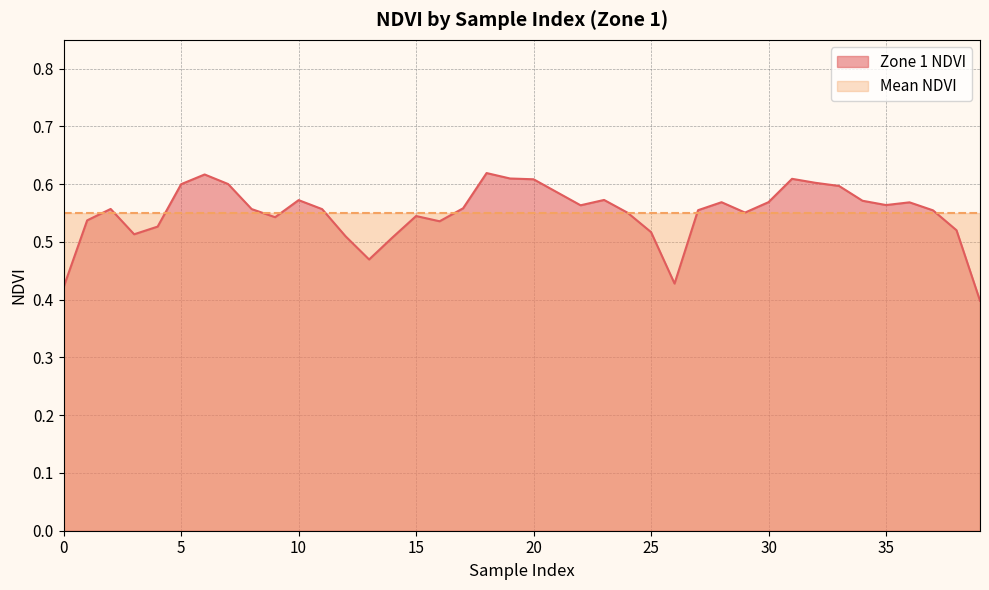

Rank the categories by value from lowest to highest.

39, 0, 26, 13, 14, 12, 3, 25, 38, 4, 16, 1, 9, 15, 24, 29, 37, 27, 11, 8, 2, 17, 22, 35, 36, 28, 30, 34, 10, 23, 21, 33, 5, 7, 32, 20, 31, 19, 6, 18